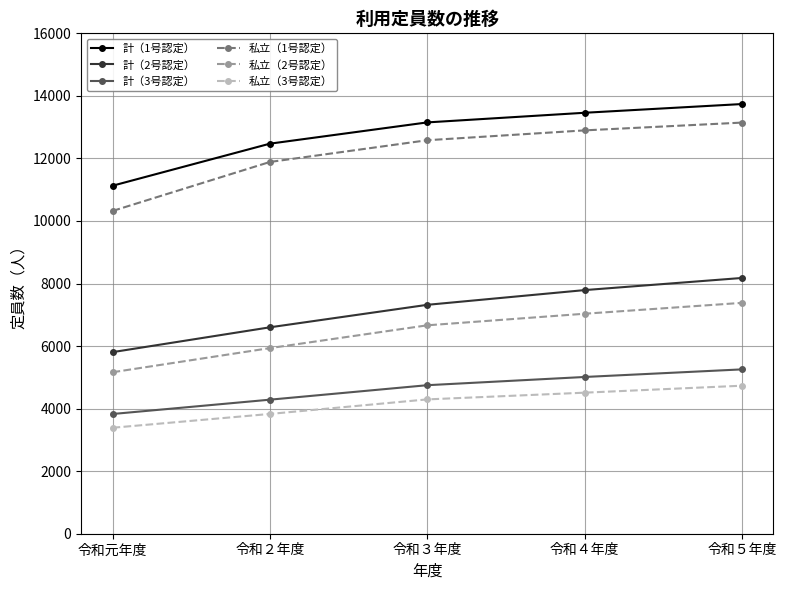

At 令和元年度, list the series in order from largest to smallest.

計（1号認定）, 私立（1号認定）, 計（2号認定）, 私立（2号認定）, 計（3号認定）, 私立（3号認定）